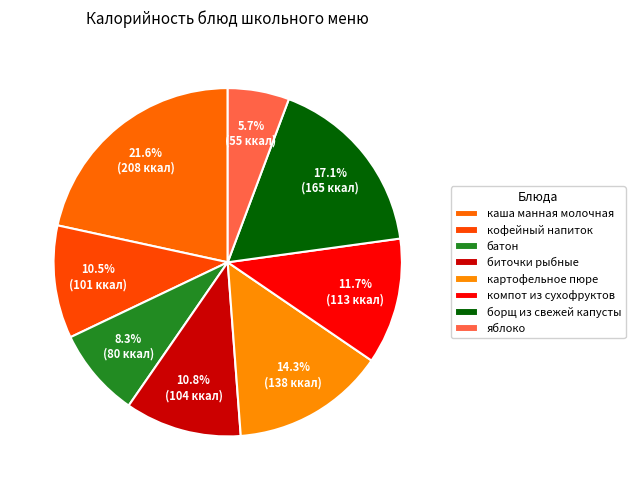

Which has a higher value, компот из сухофруктов or борщ из свежей капусты?

борщ из свежей капусты